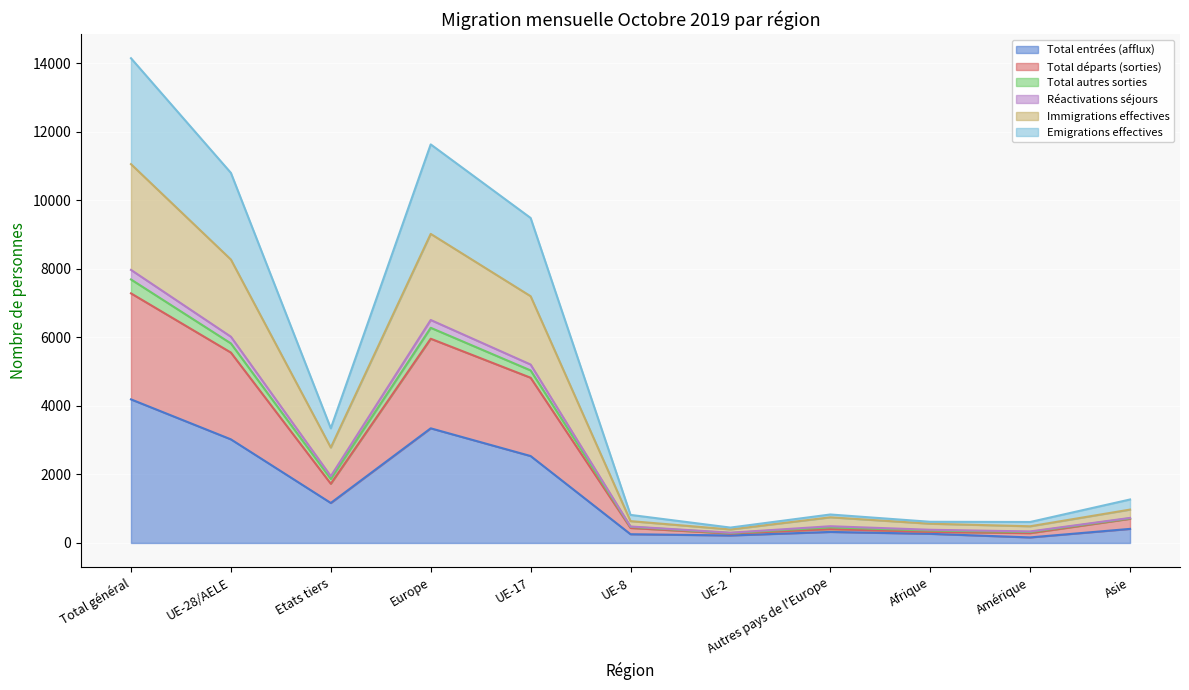

What is the value of the Réactivations séjours point at the 3rd from the left?

1950